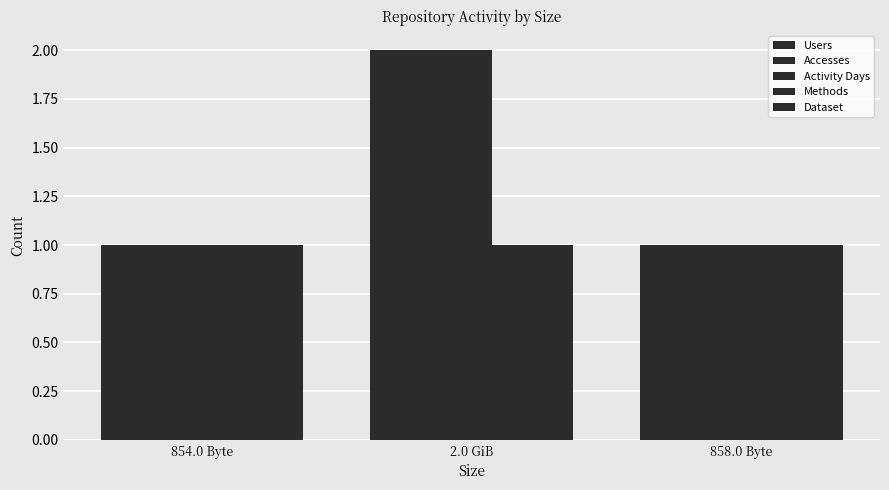

How many bars are there in total?

15